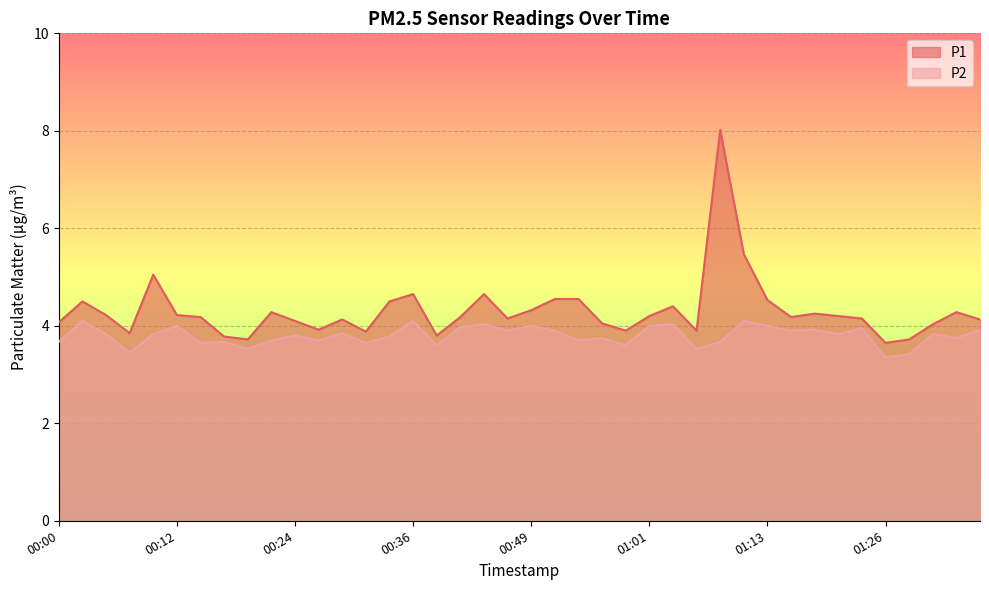

Which series has the largest total across all categories?

P1